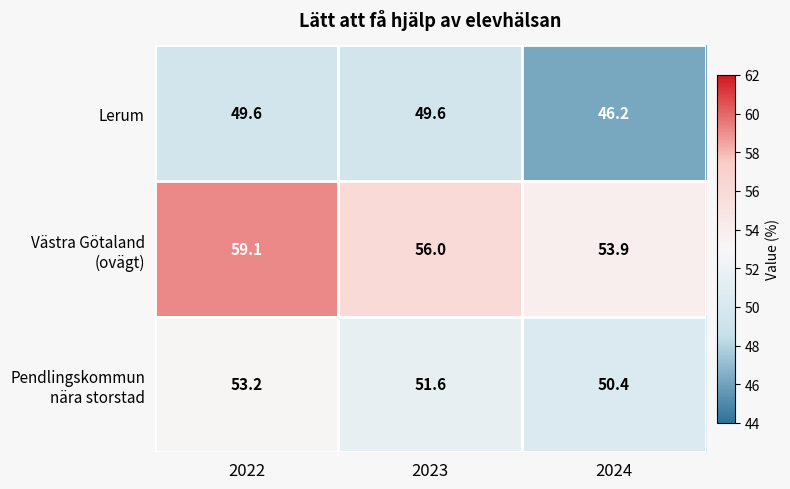

What is the difference between the highest and lowest values at 2024?

7.7